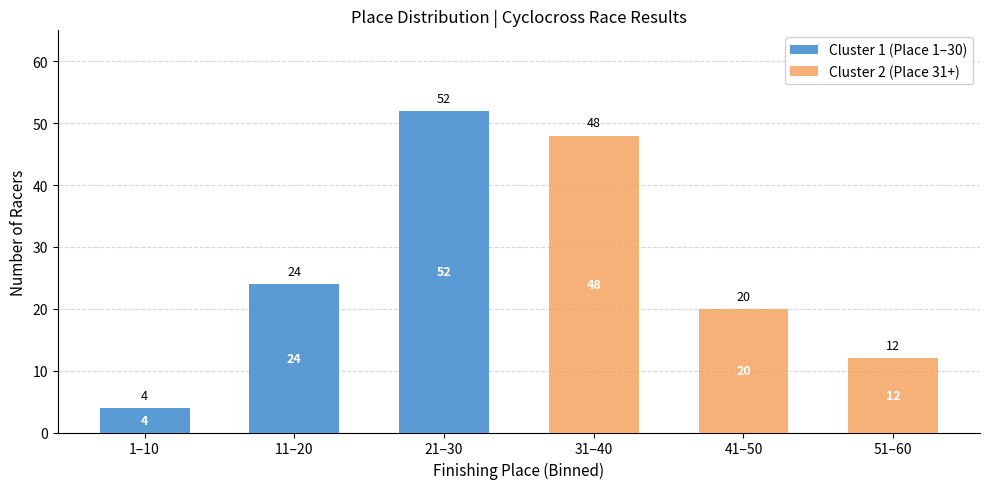

Reading right to left, list the values for the Cluster 1 (Place 1–30) series.

51–60=0	41–50=0	31–40=0	21–30=52	11–20=24	1–10=4